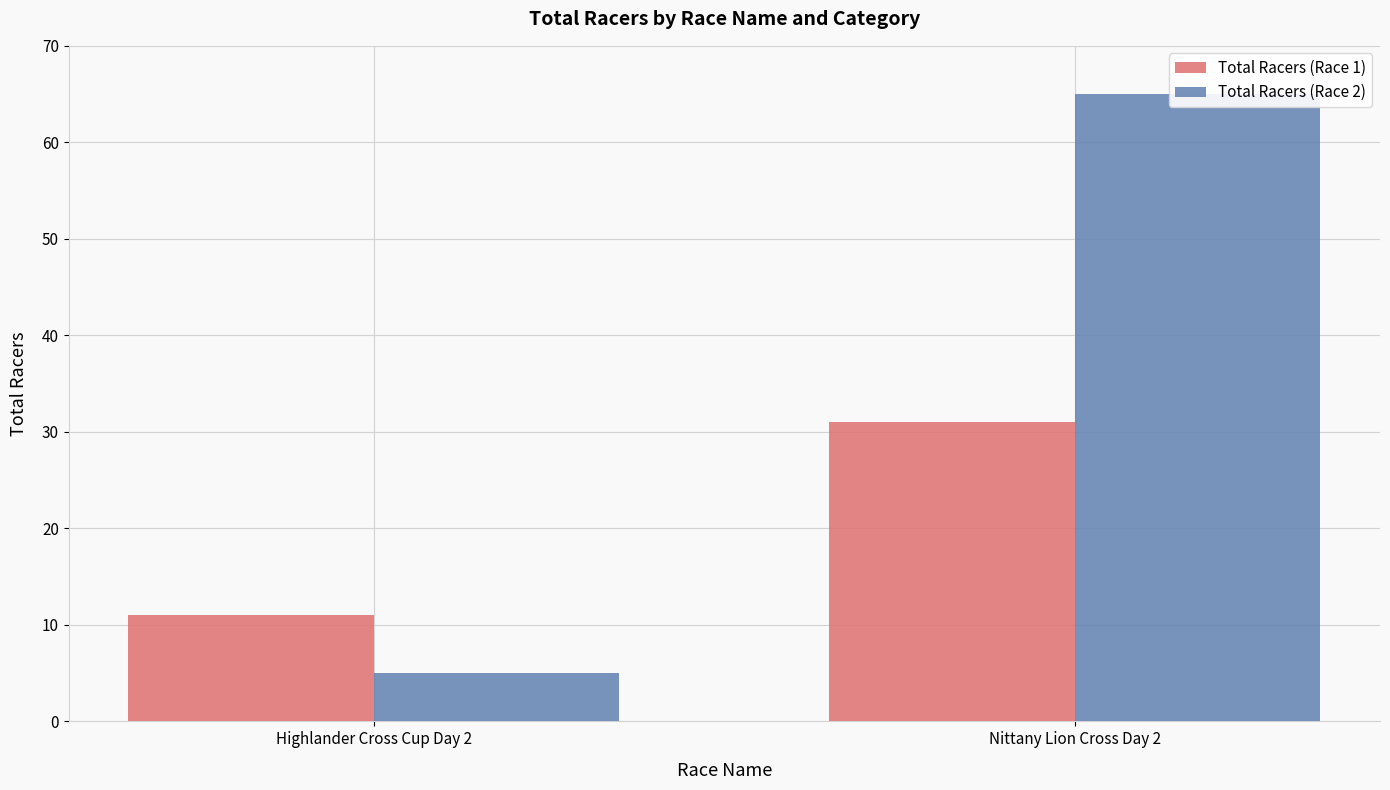

List the series in order of their peak value, lowest first.

Total Racers (Race 1), Total Racers (Race 2)